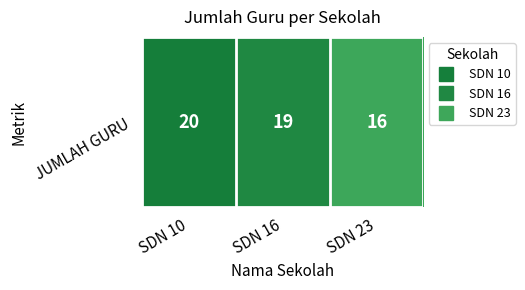

What value does the data have at SDN 16?

19